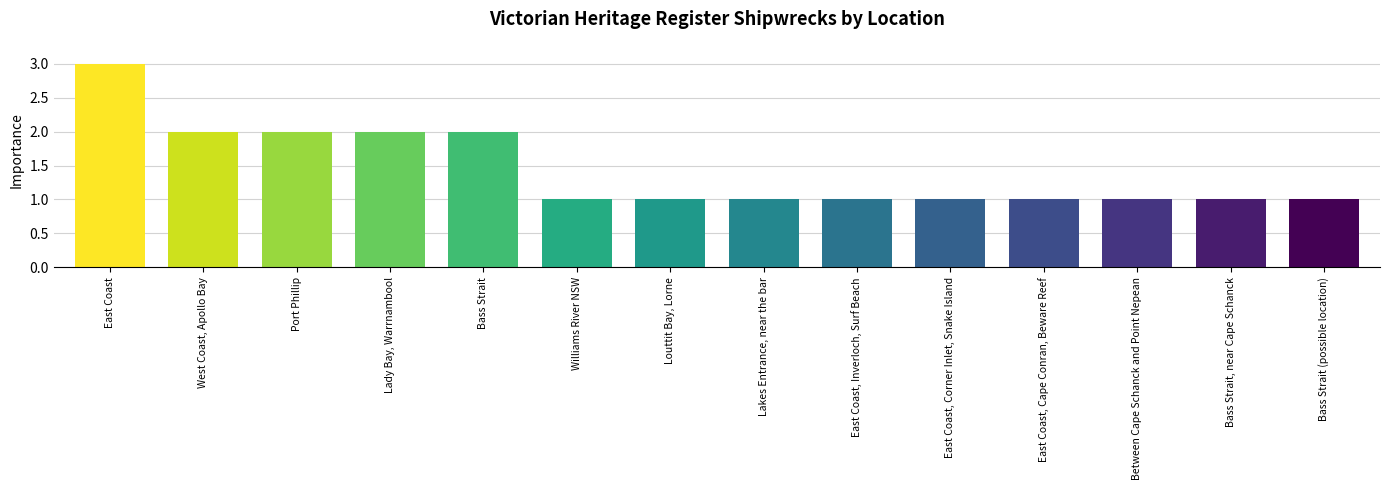

The chart shows a value of 2 at Lakes Entrance, near the bar. True or false?

False